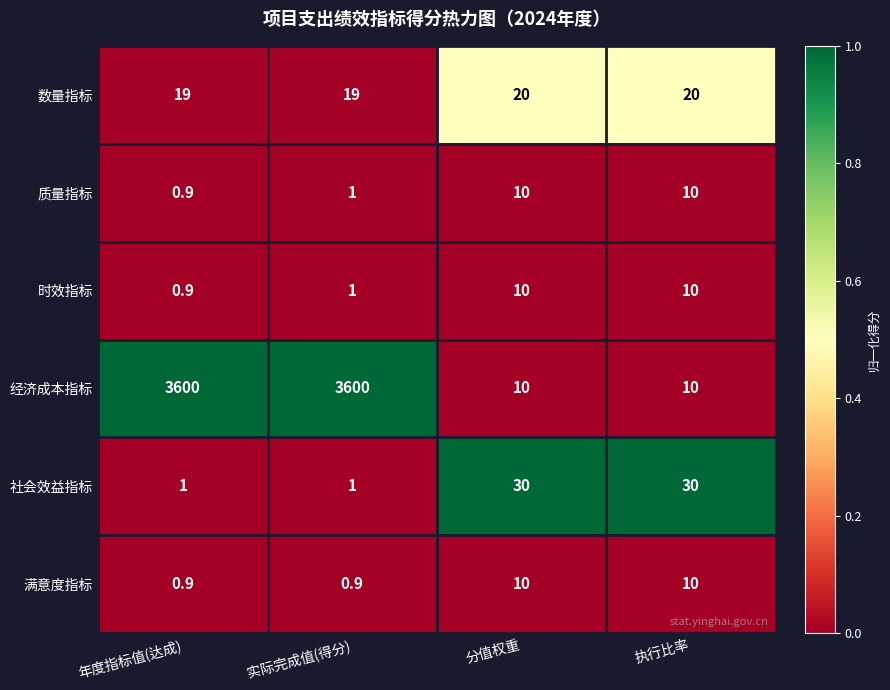

Read the 经济成本指标 value at 分值权重.

10.0